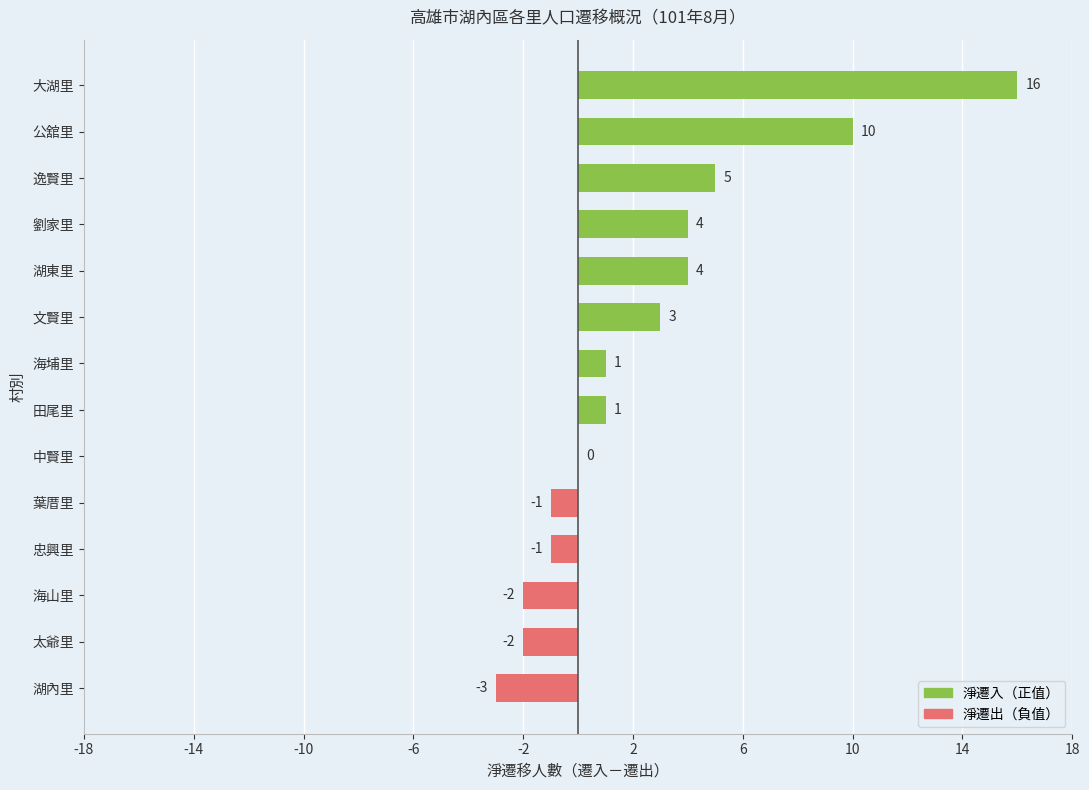

Count the number of data series in this chart.

1